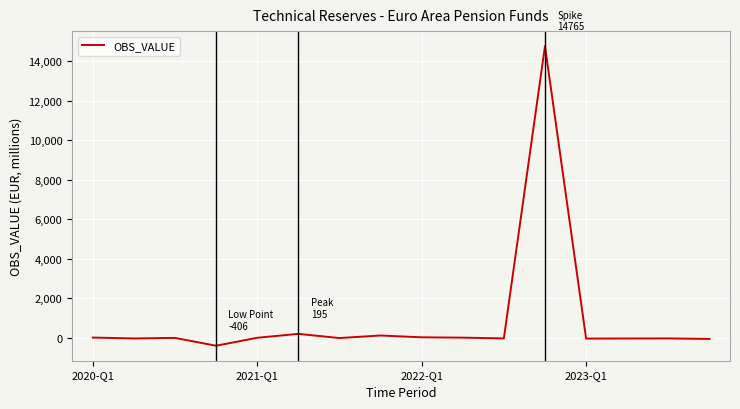

What is the maximum value shown in the chart?

14765.5